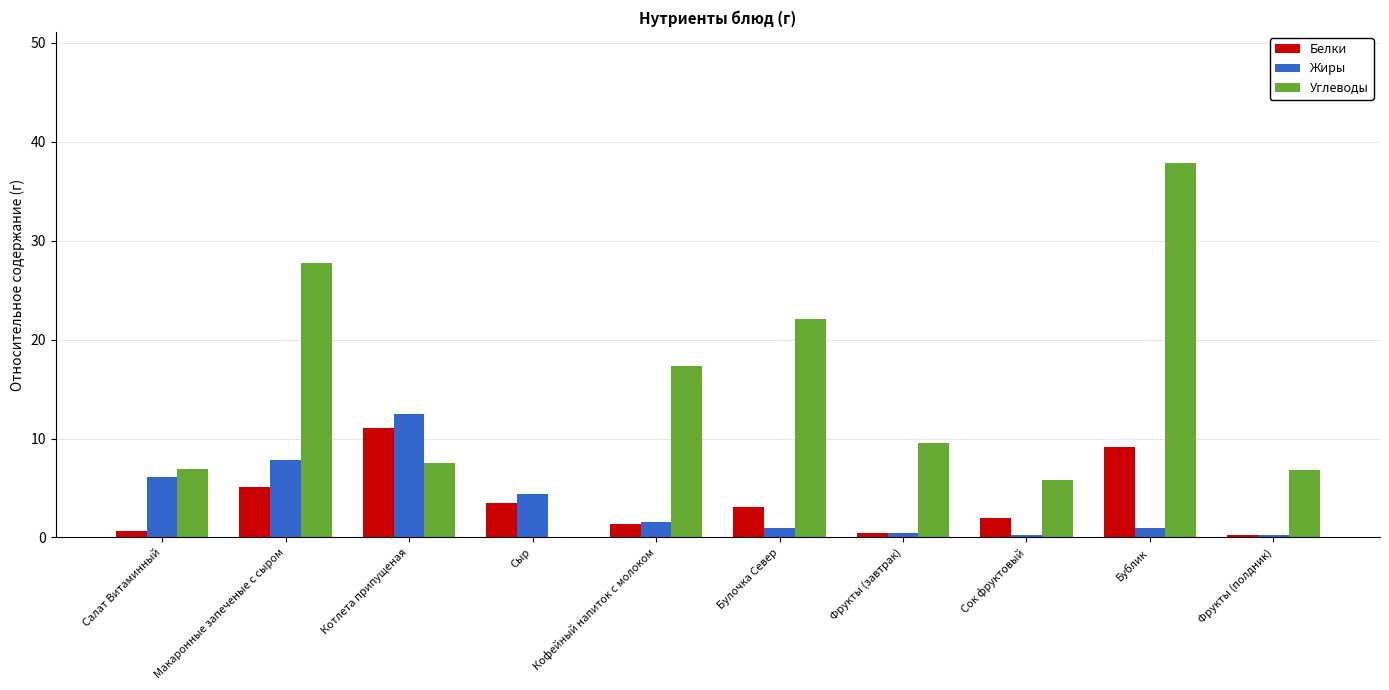

Which series changed the most between Салат Витаминный and Бублик?

Углеводы